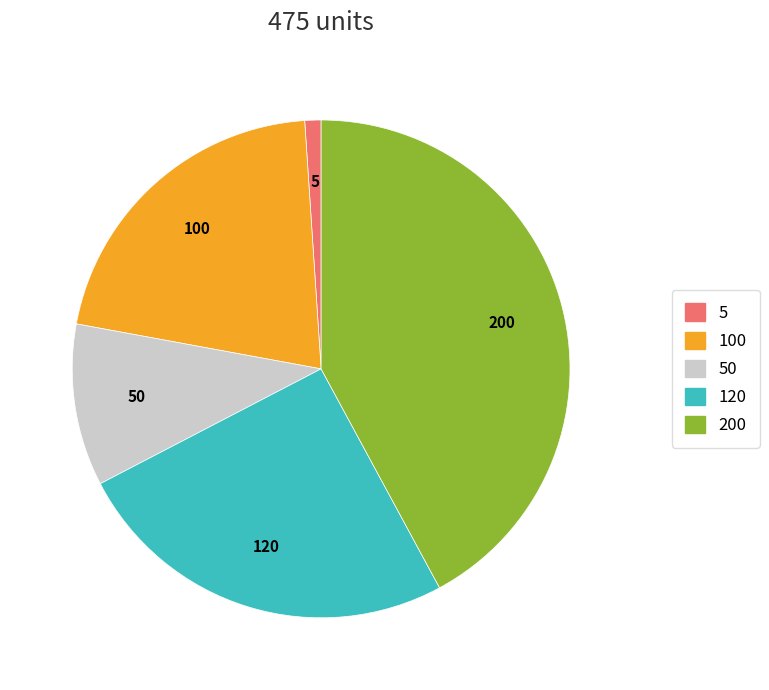

Does any single category account for the majority?

No